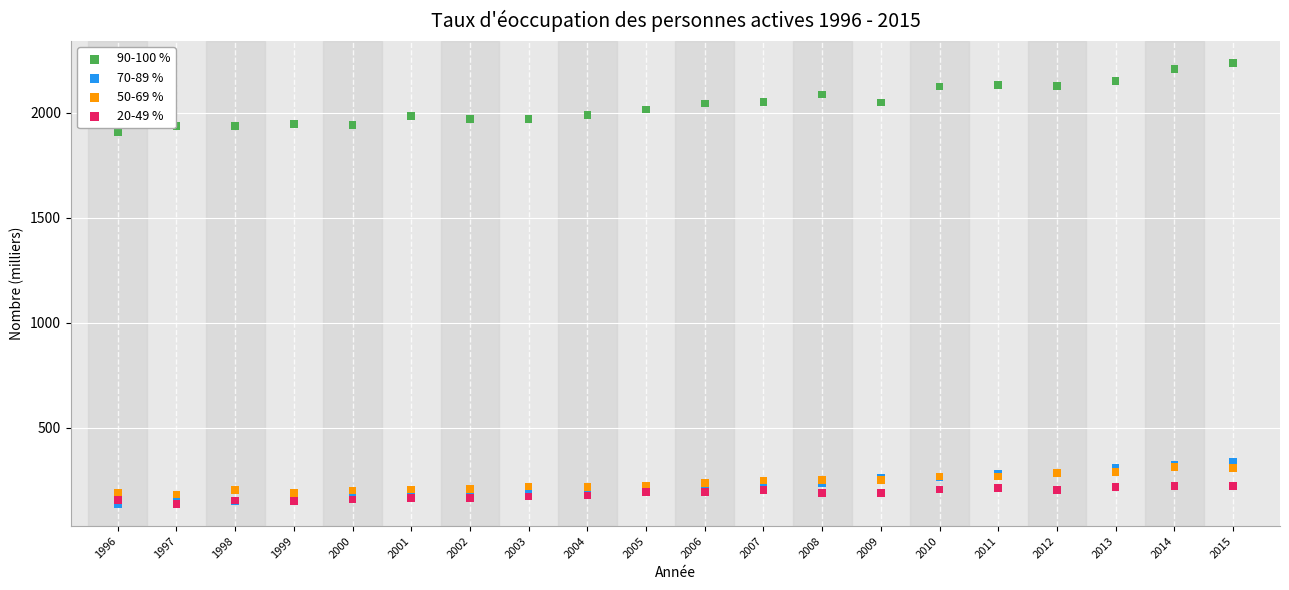

Across all series, what Y value is closest to 1186?

1906.2